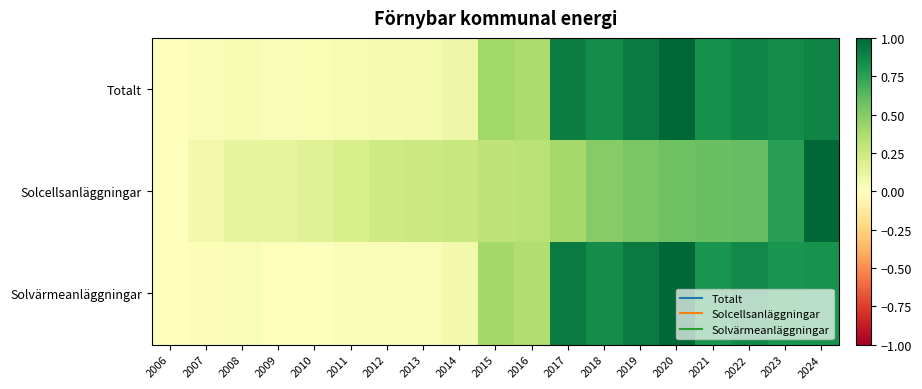

At which category is the sum across all series the highest?

2024